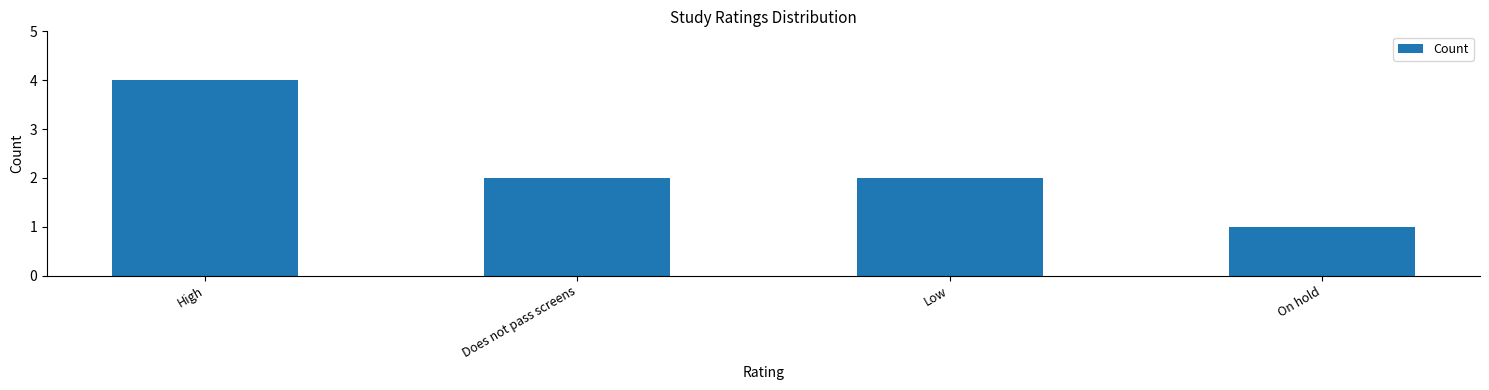

Reading left to right, extract all data points from this chart.

High=4	Does not pass screens=2	Low=2	On hold=1